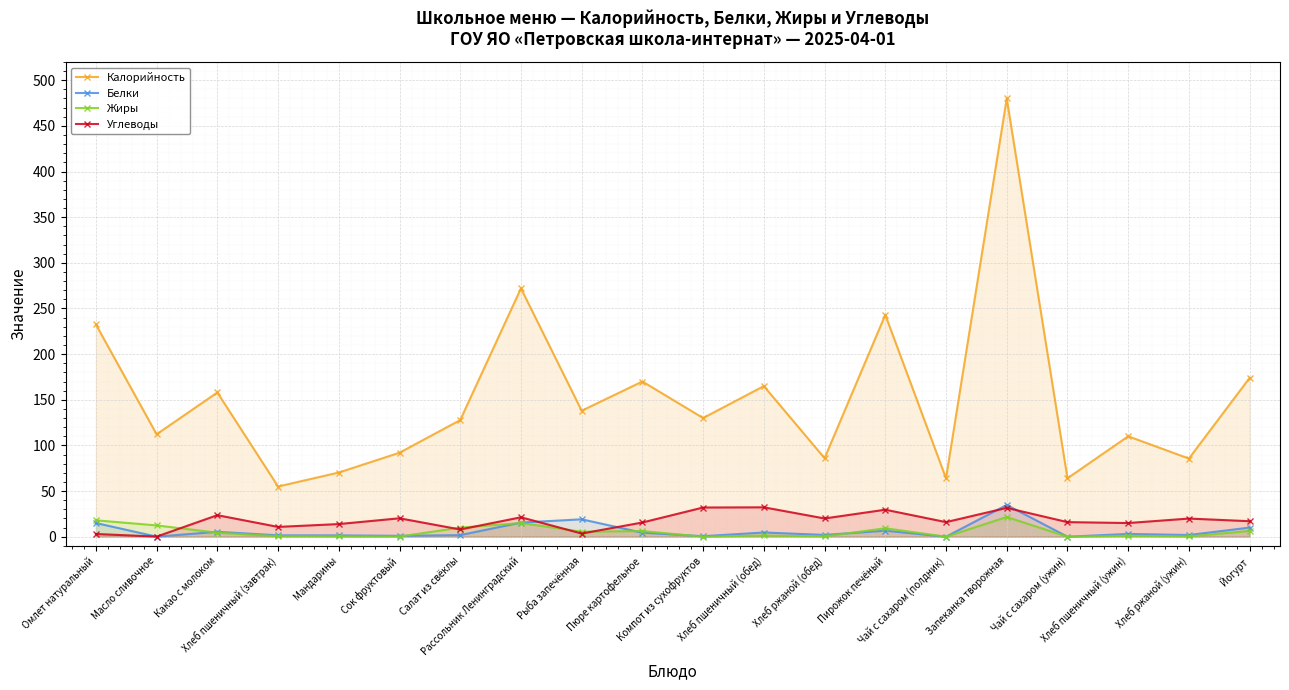

How many interior local valleys does the Калорийность series have?

8